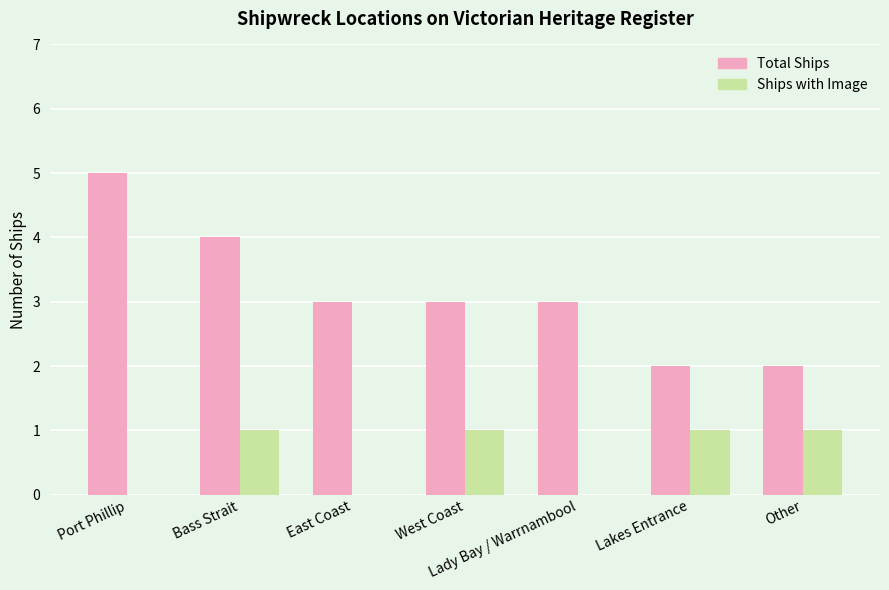

Is it true that Ships with Image equals 0 at Lady Bay / Warrnambool?

True